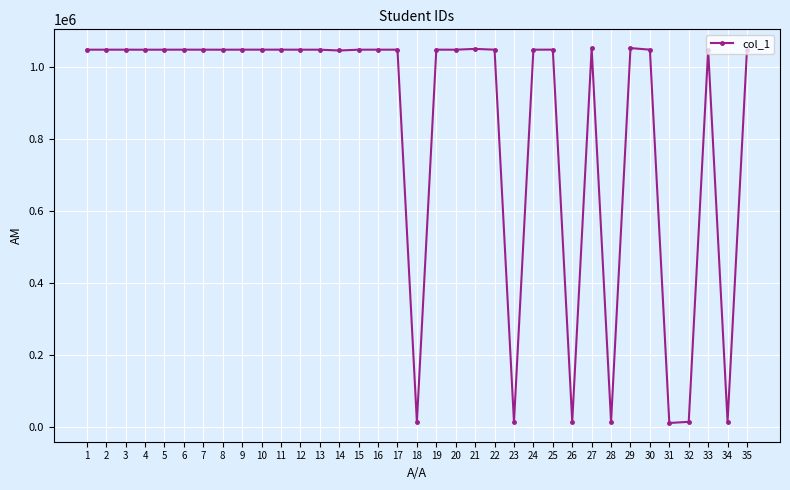

Approximately how many times larger is the value at 20 compared to 11?

1.0